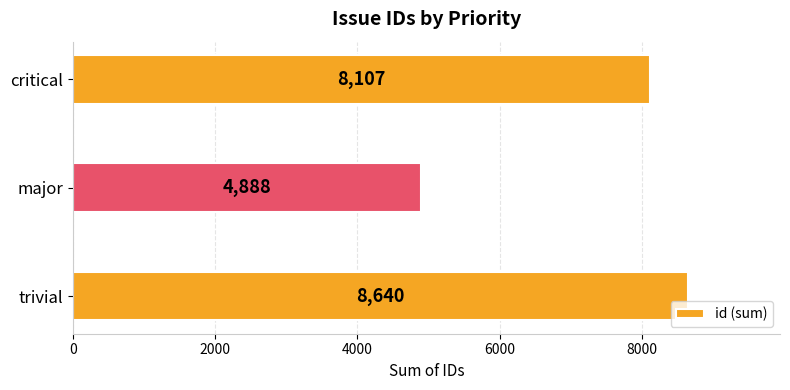

Reading bottom to top, transcribe all the data shown in this chart.

trivial=8640	major=4888	critical=8107